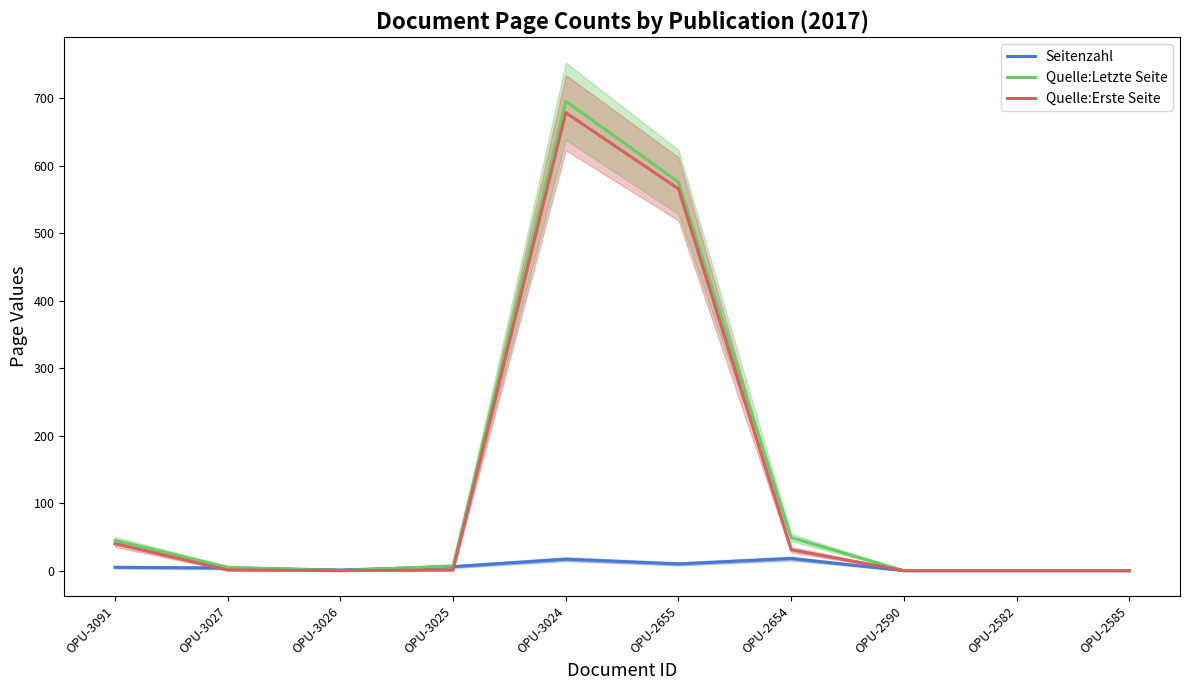

How many categories are shown in the chart?

10